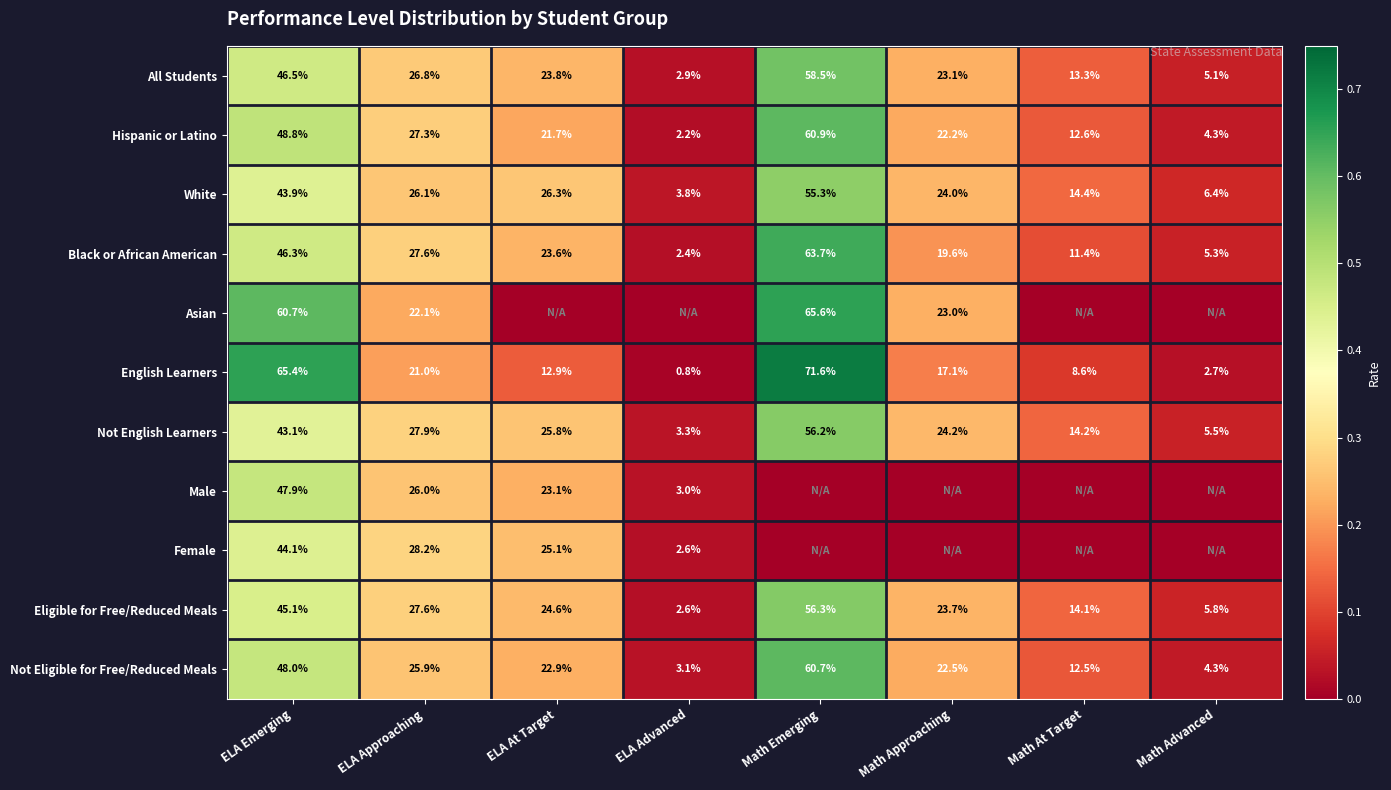

Which category has the highest value across all series?

Math Emerging